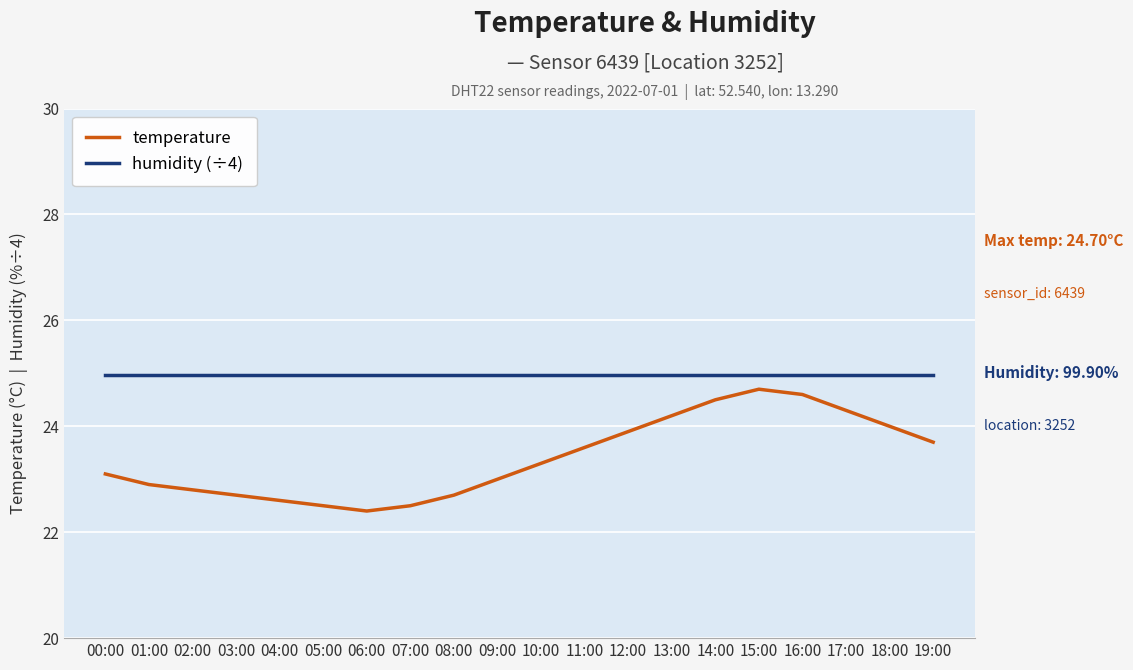

True or false: humidity (÷4) has a value of 25.0 at 12:00.

True